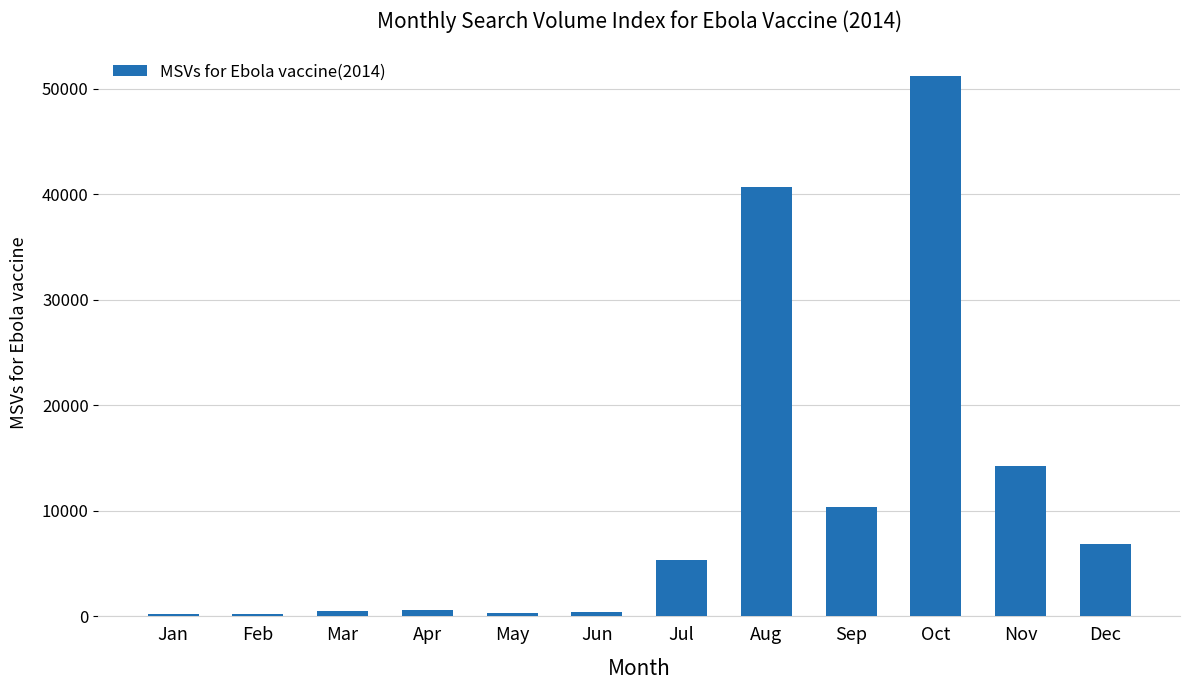

What is the value of the 5th bar from the left?

304.3